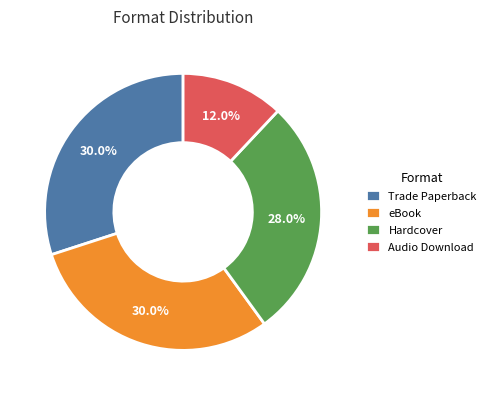

How many segments does this pie chart have?

4